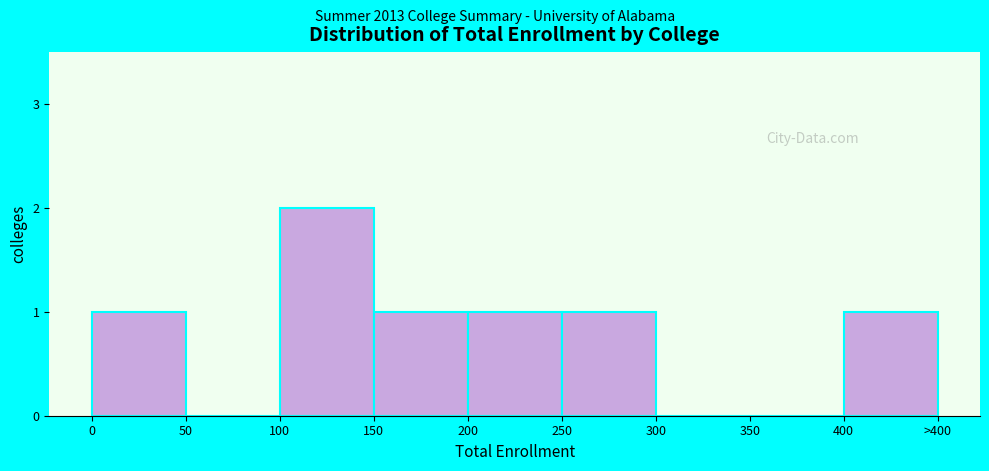

Reading left to right, list all the values displayed in this chart.

0=1	50=0	100=2	150=1	200=1	250=1	300=0	350=0	400=1